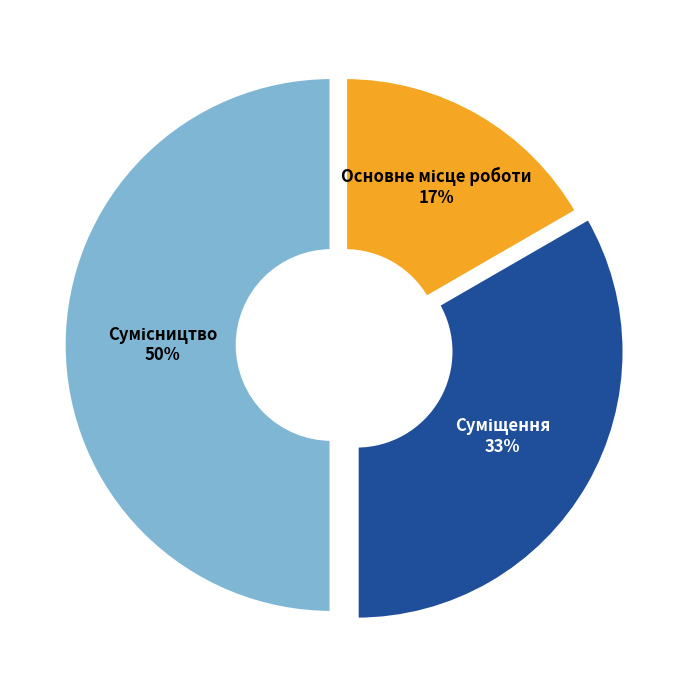

To the nearest percent, what is the difference between the largest and smallest slice percentages?

33%